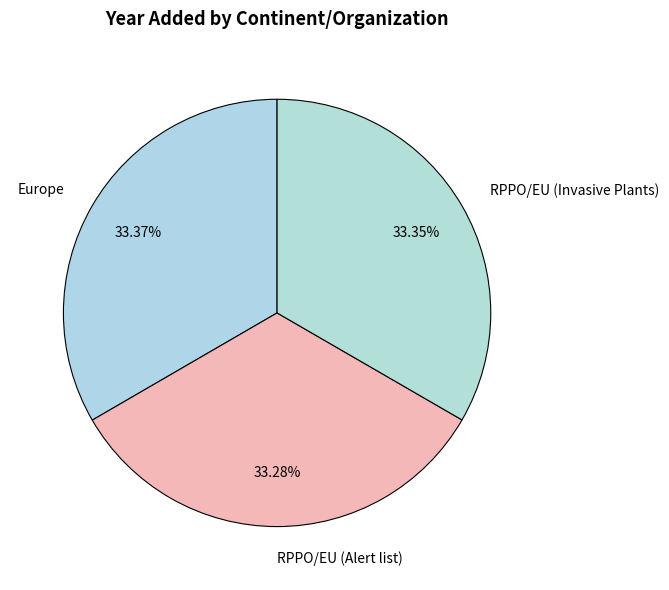

What percentage is NOT represented by Europe?

66.6%